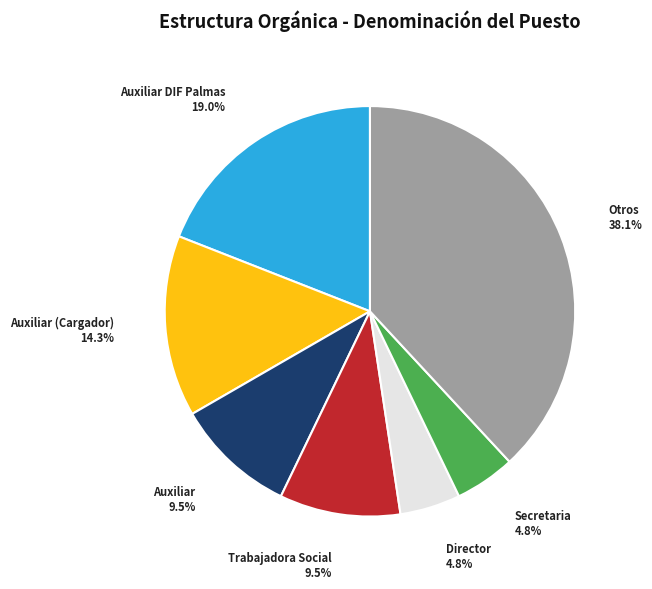

Approximately how many times larger is the value at Auxiliar DIF Palmas compared to Auxiliar?

2.0